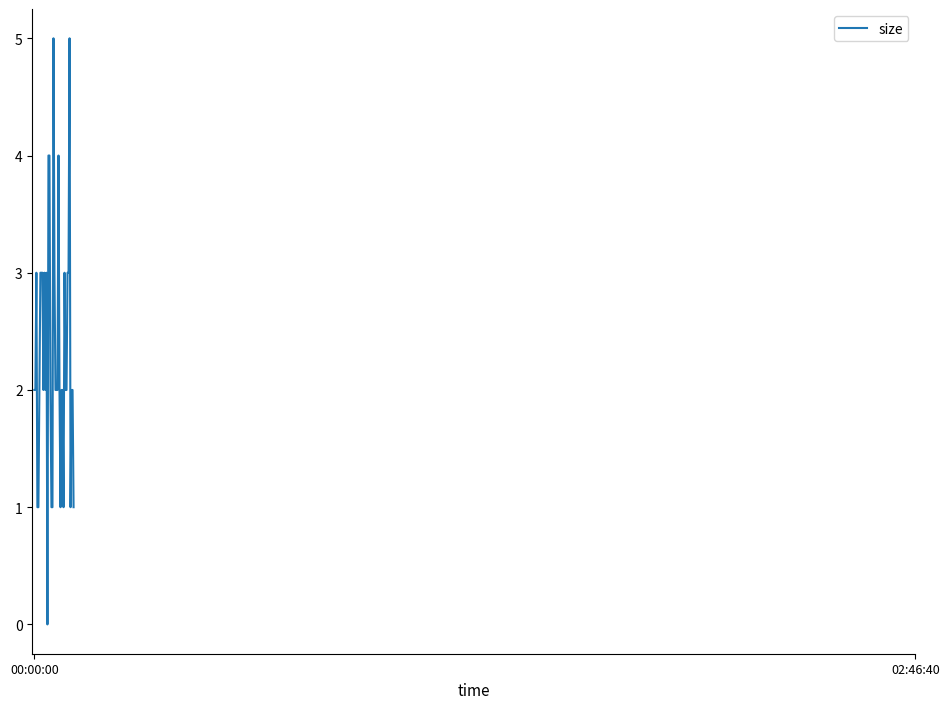

What is the maximum value shown in the chart?

5